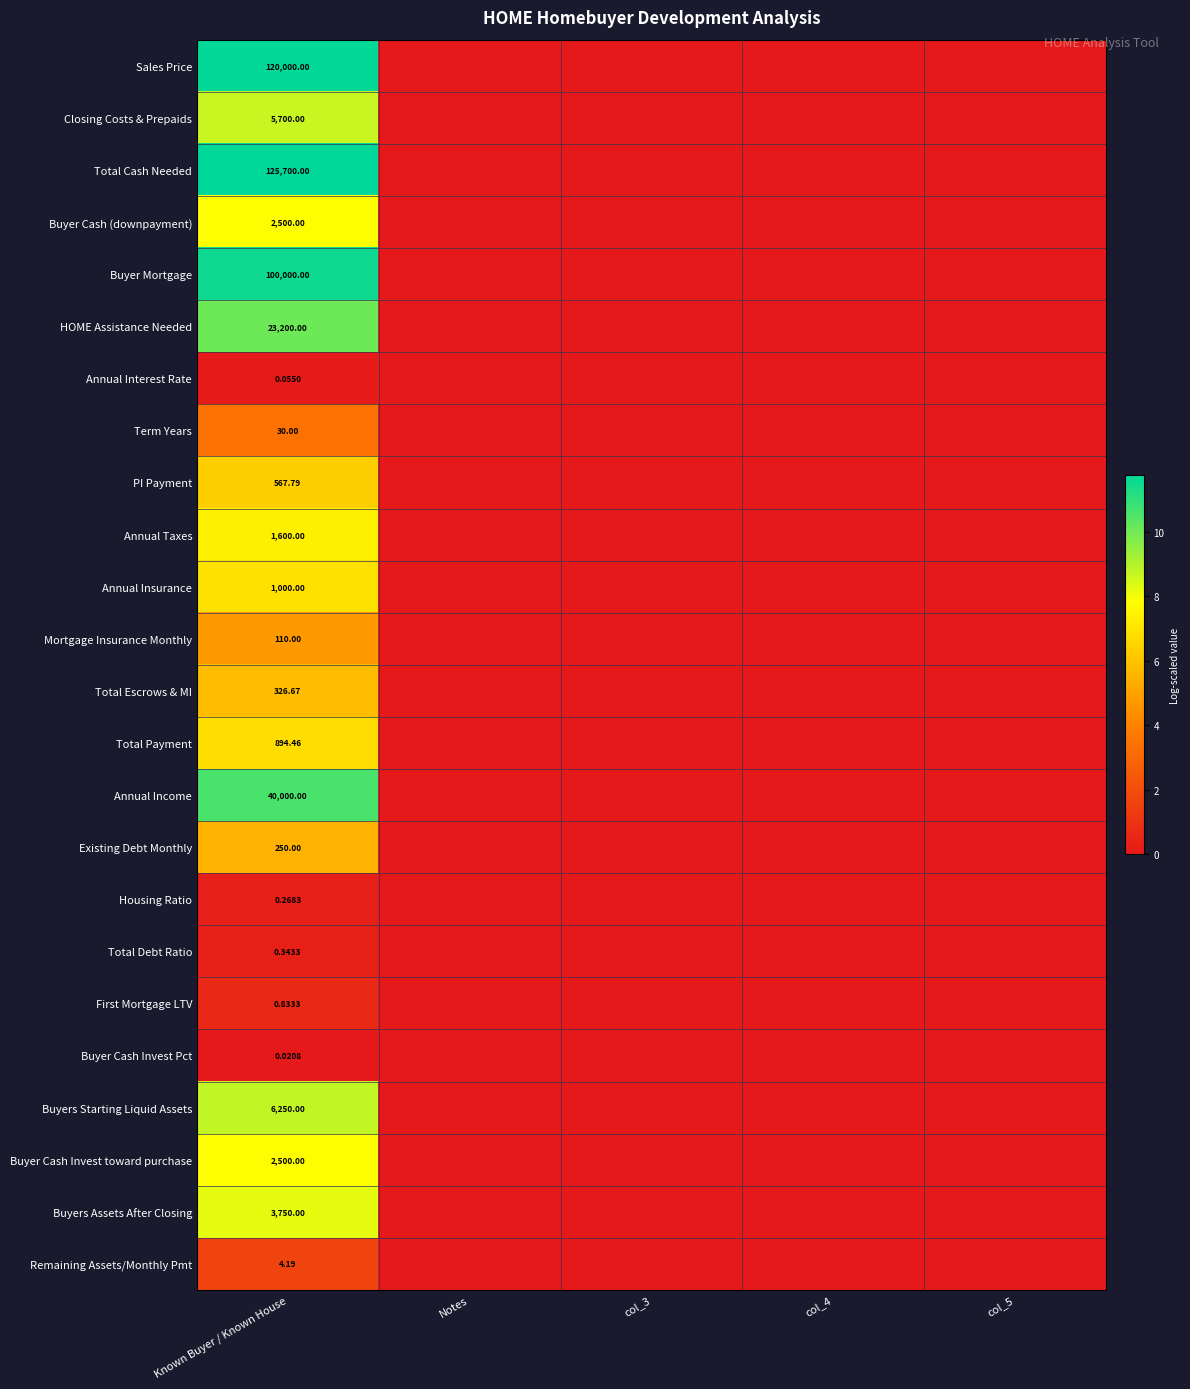

At which category does the chart reach its minimum across all series?

Notes